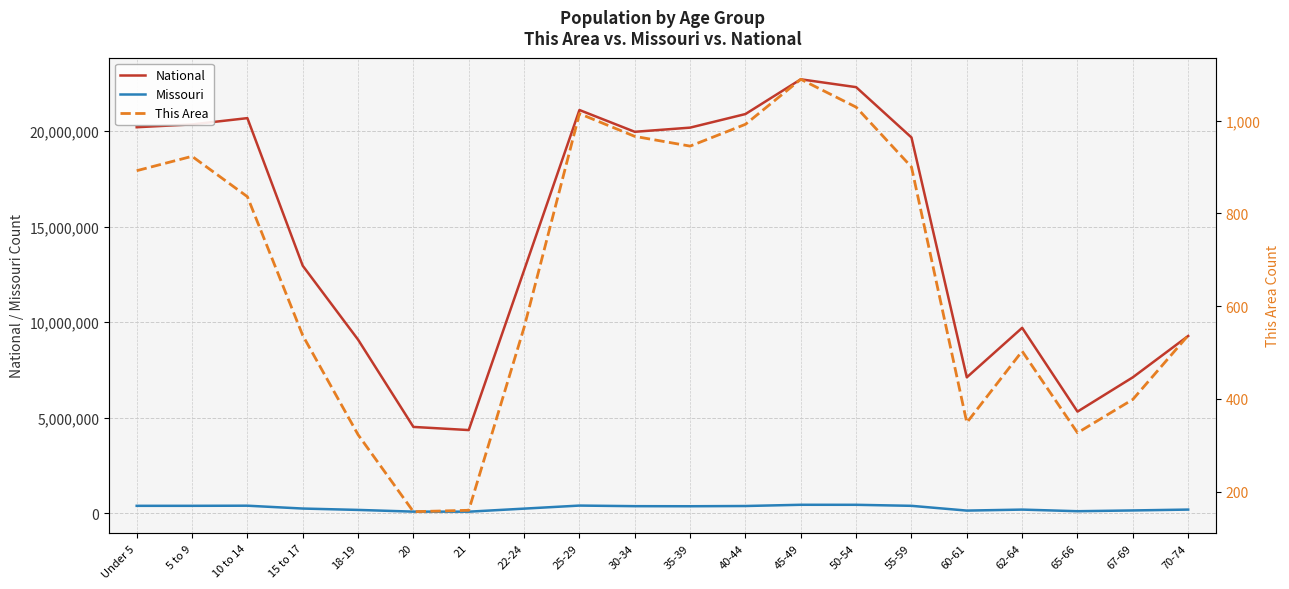

At which label does Missouri first exceed 368070?

Under 5